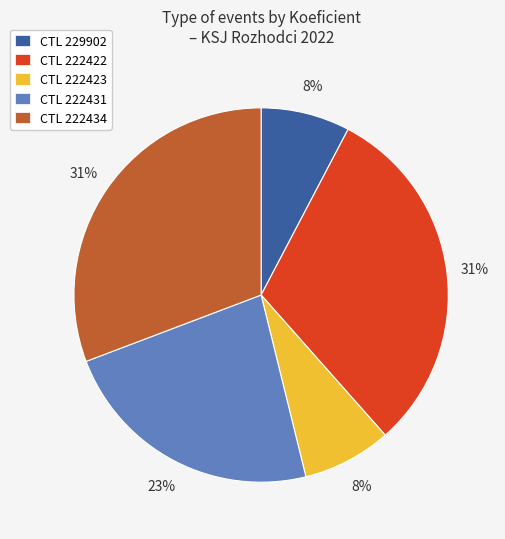

To the nearest percent, what is the average slice percentage?

20%